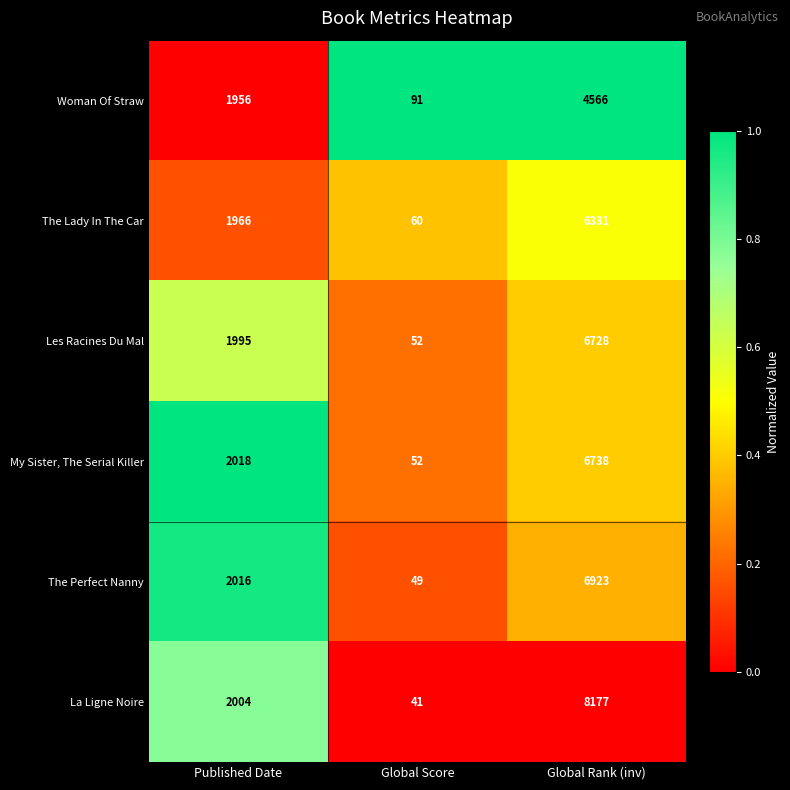

What is the difference between the highest and lowest values at Global Rank (inv)?

3611